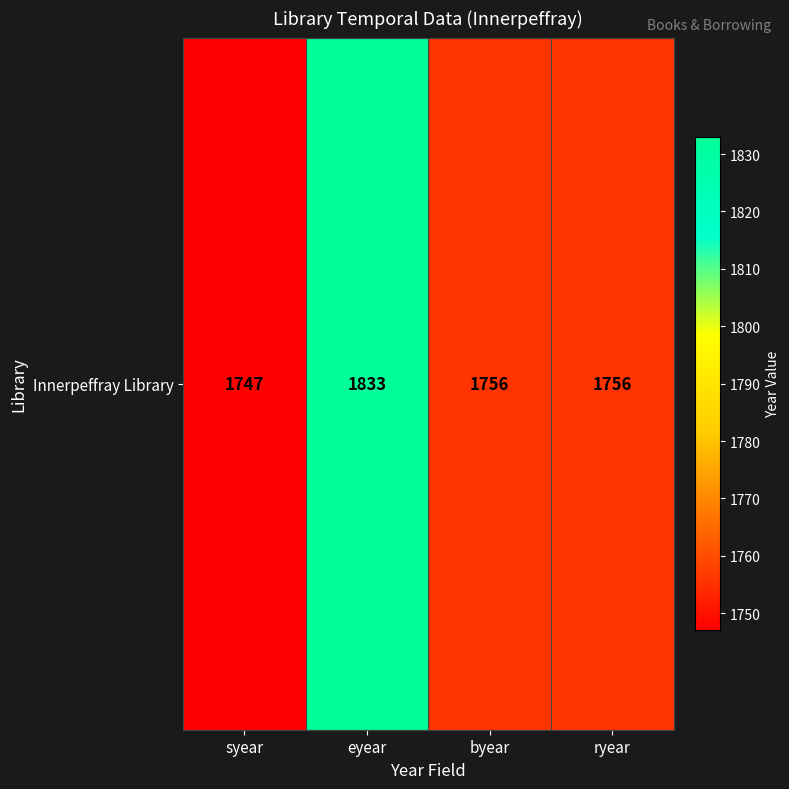

Which has a higher value, ryear or syear?

ryear